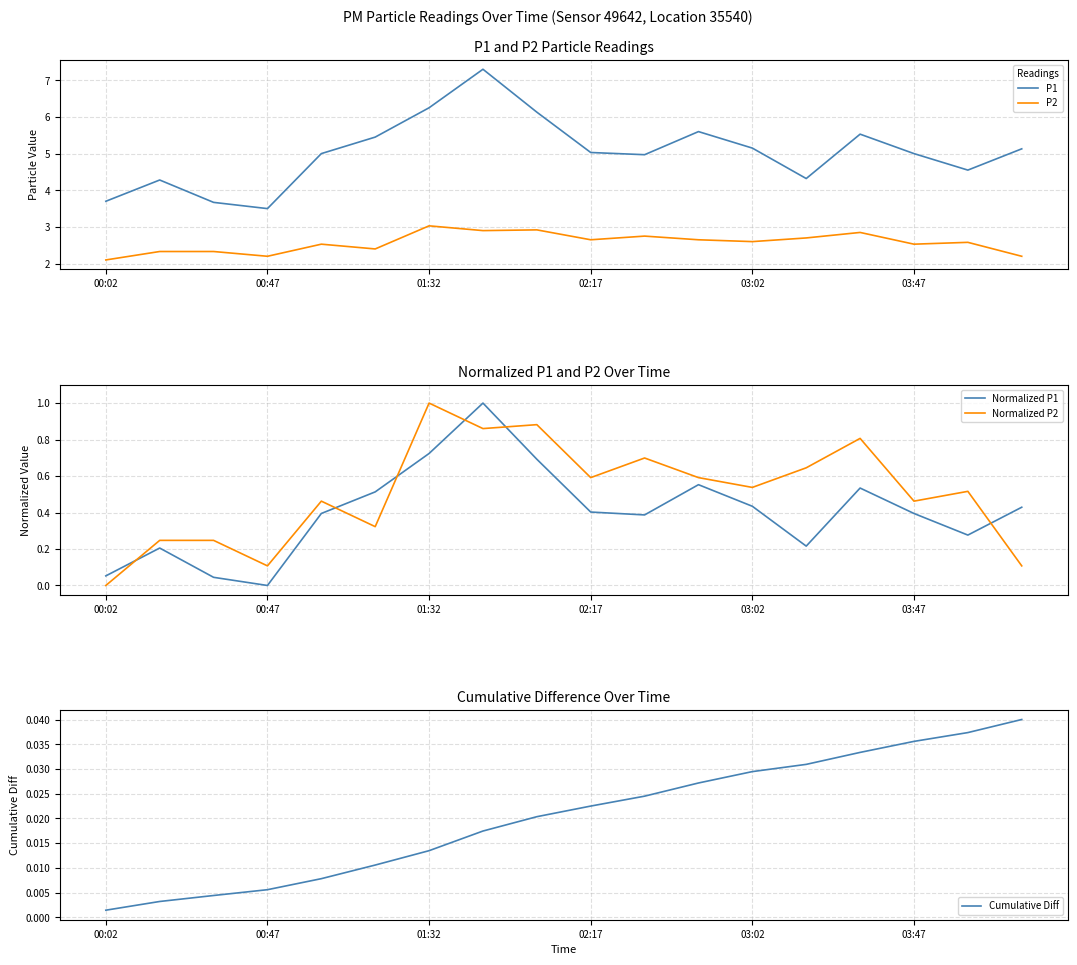

The P2 series shows 2.2 at 17. True or false?

True